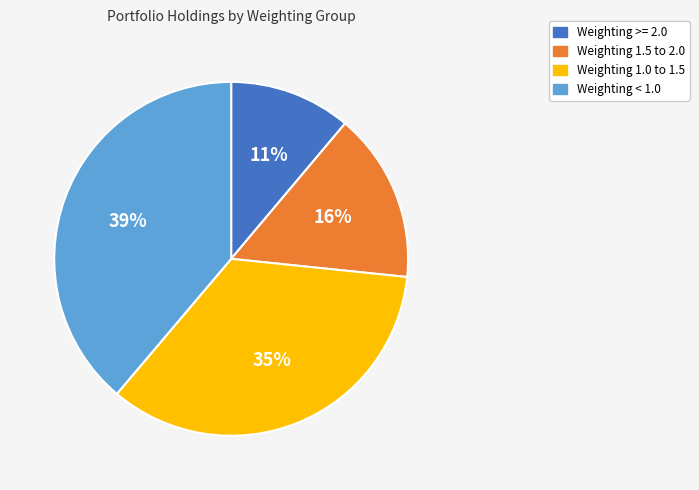

To the nearest percent, what is the difference between the largest and smallest slice percentages?

28%